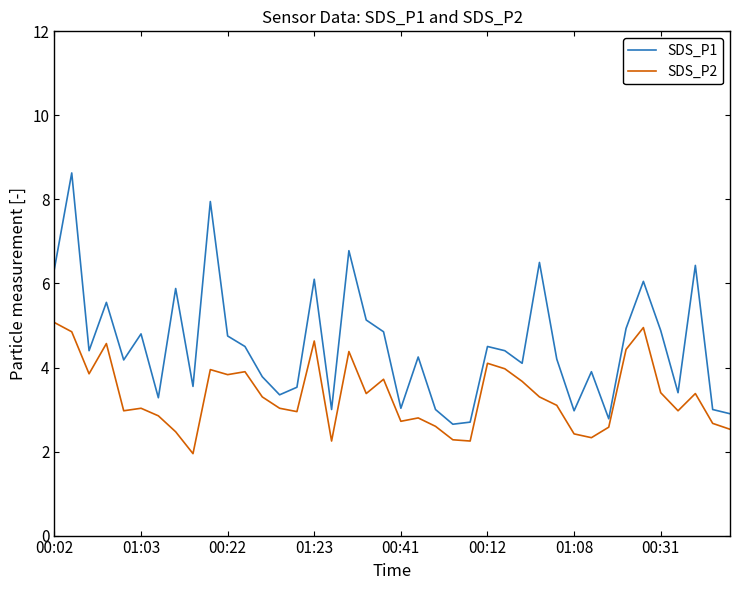

What is the difference between the maximum and second lowest values in the SDS_P1 series?

5.9